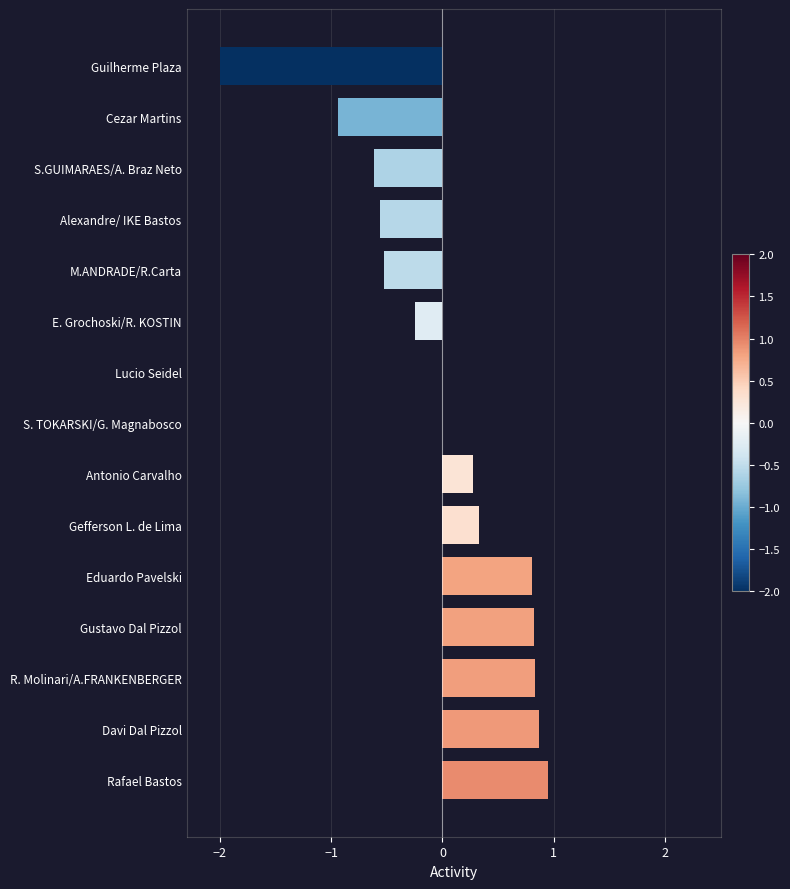

True or false: the data shows -1.4 at Cezar Martins.

False